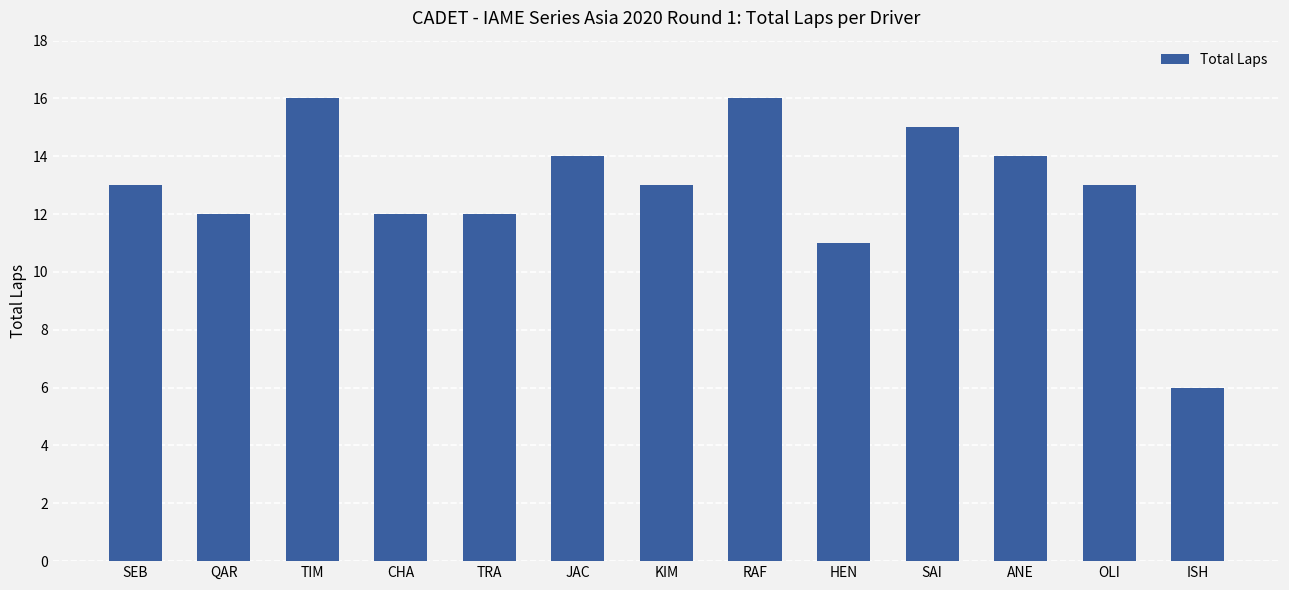

What is the label of the 3rd bar from the left?

TIM